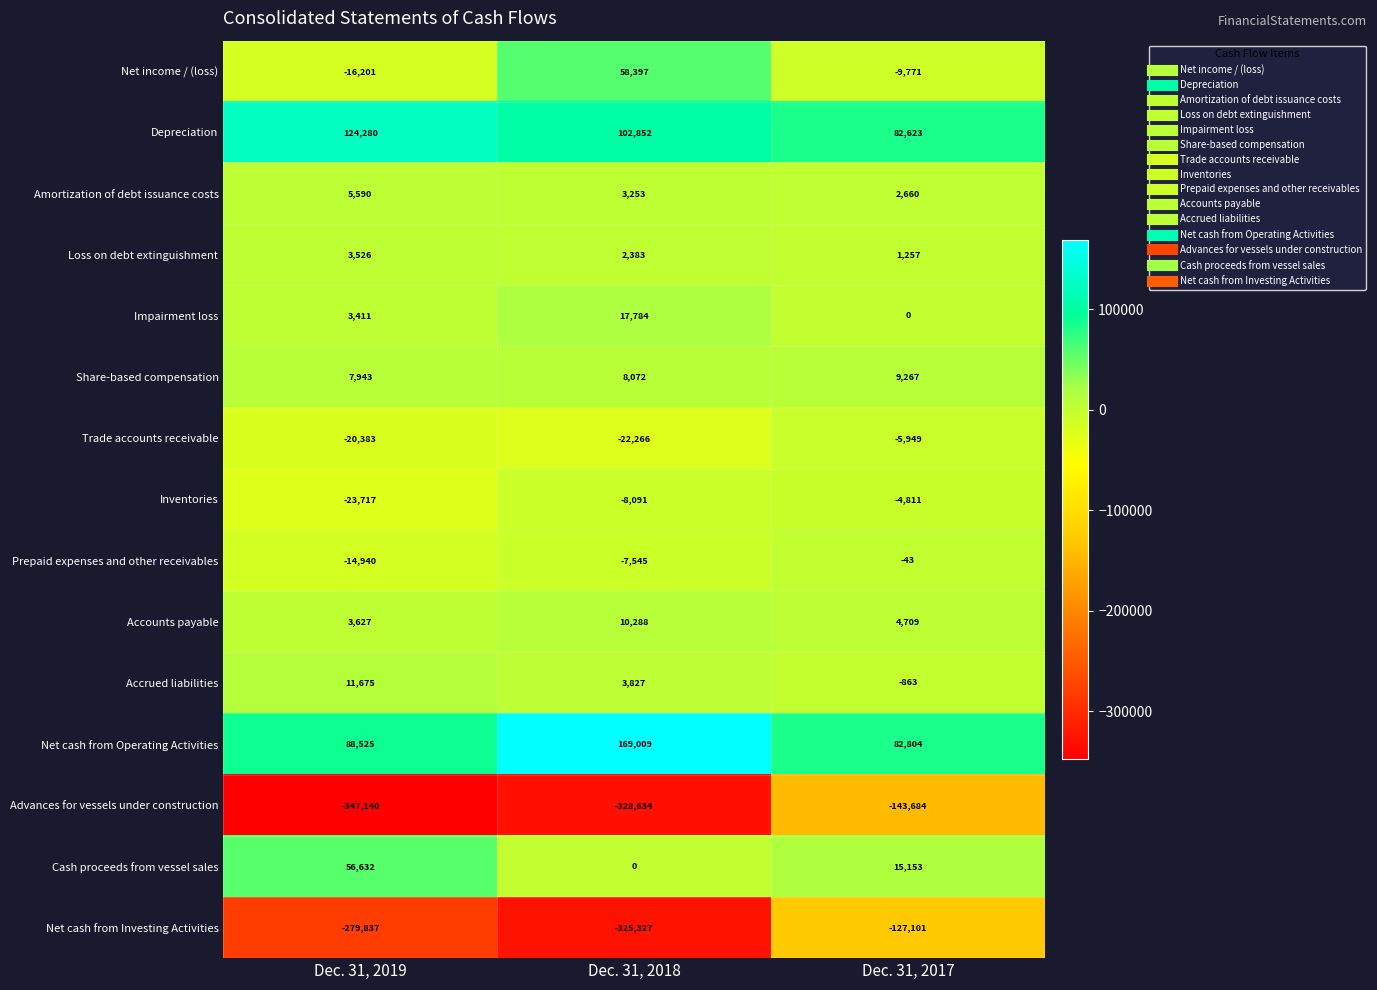

What is the difference between the Loss on debt extinguishment values at Dec. 31, 2019 and Dec. 31, 2018?

1143